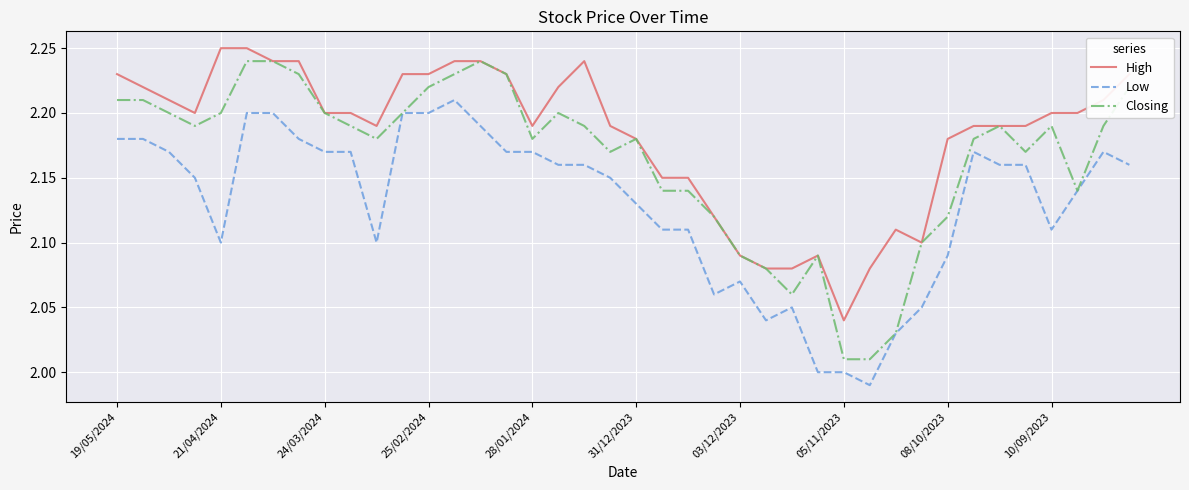

How many High values are between 2 and 3?

40